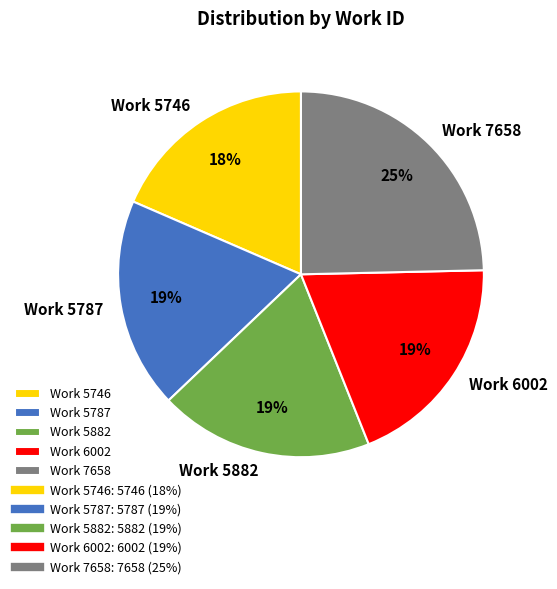

Is there a majority slice in this chart?

No